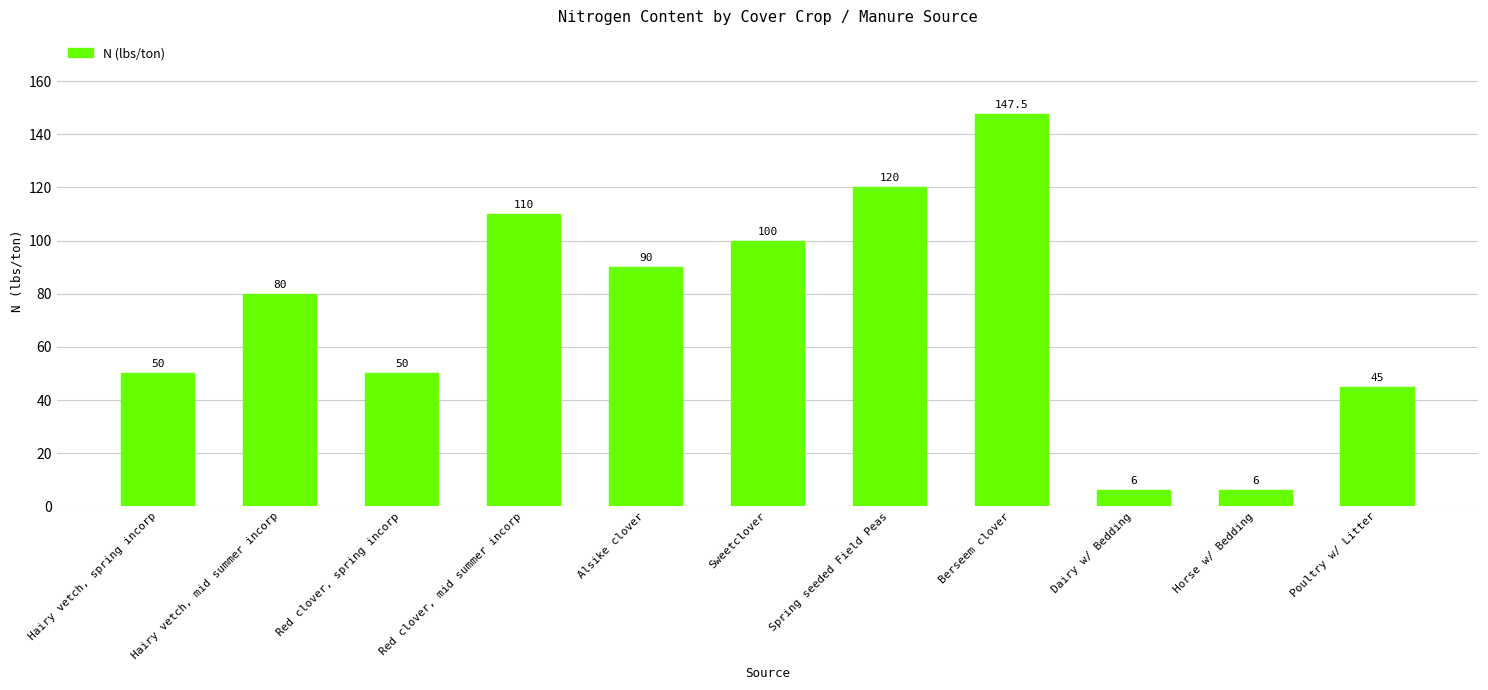

What value does the data have at Poultry w/ Litter?

45.0